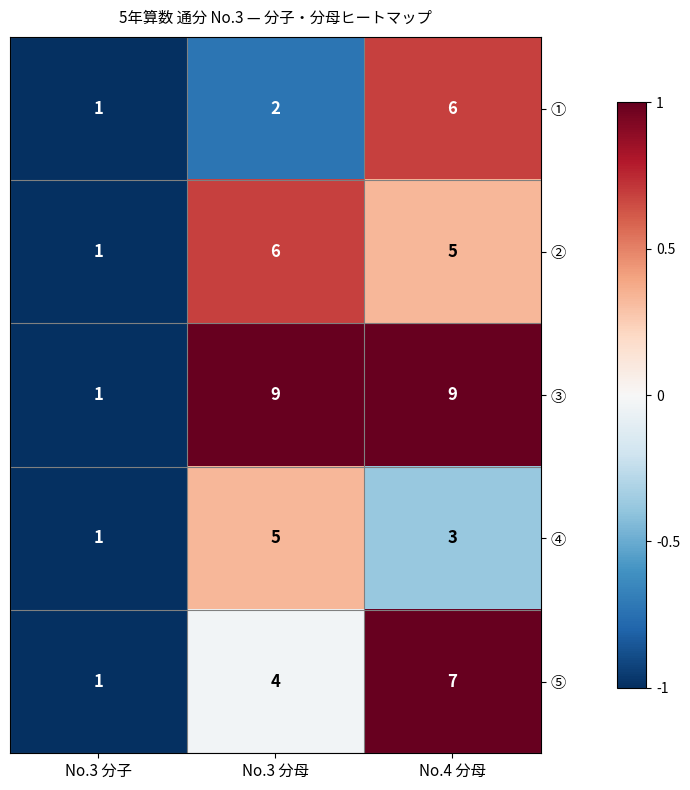

How many values in the ④ series are below 3?

1